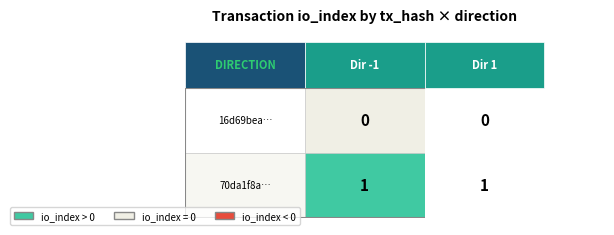

Which has a higher value, 0 or 1?

1